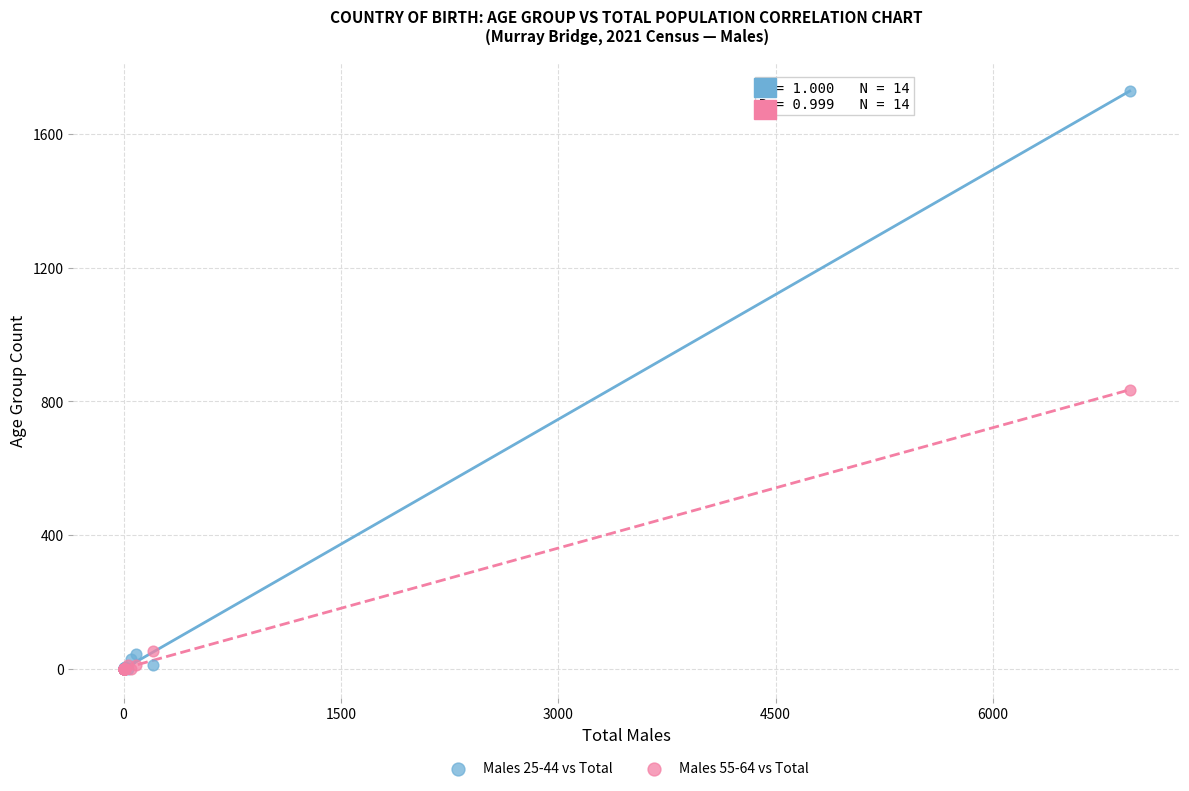

Across all series, what Y value is closest to 864?

834